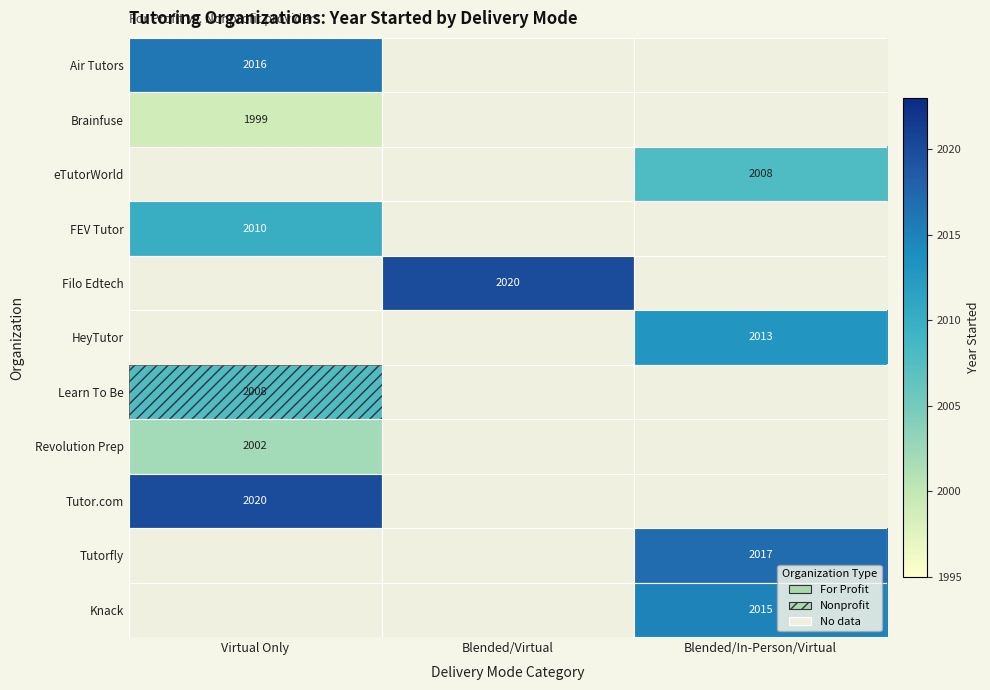

Which category has the highest value across all series?

Blended/Virtual